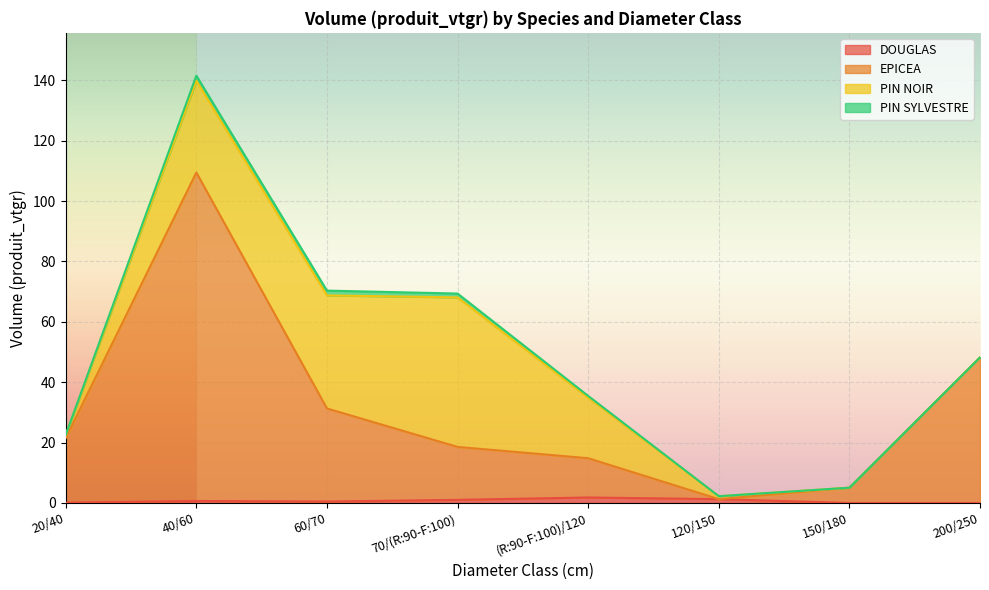

At which category is the sum across all series the highest?

40/60